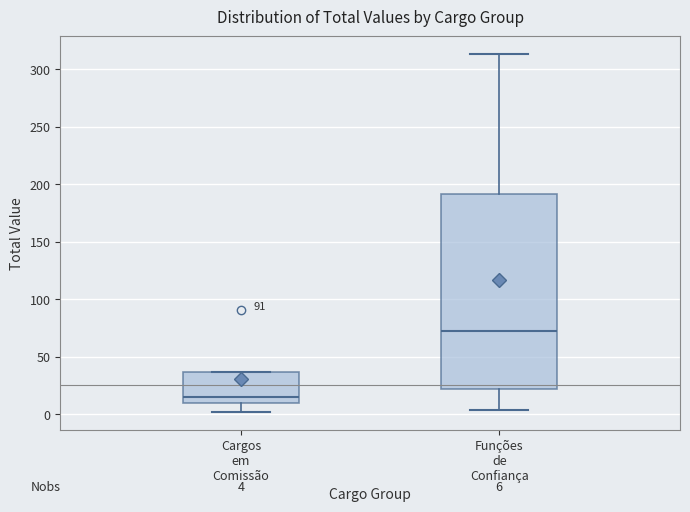

Comparing the boxes themselves (not the whiskers), which one is the tallest?

Funções de Confiança